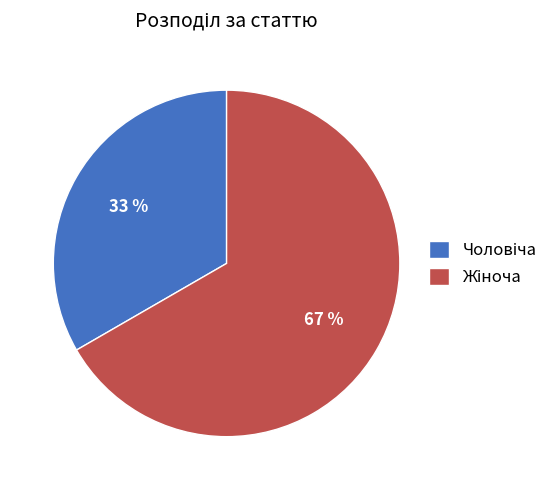

Is there any slice that represents more than half of the pie?

Yes